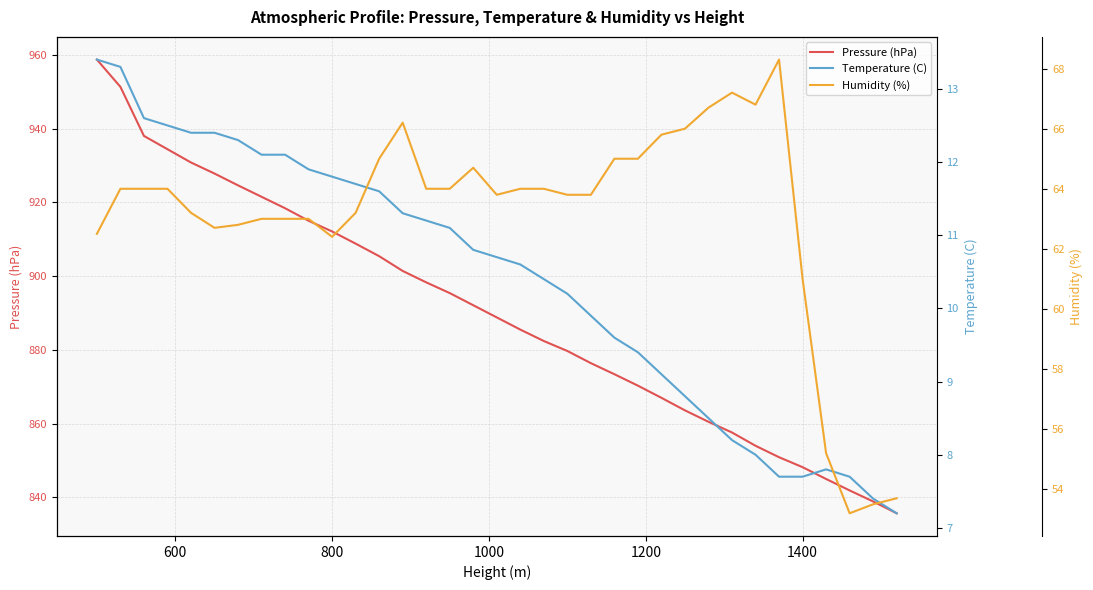

At how many categories does at least one series exceed 559?

35